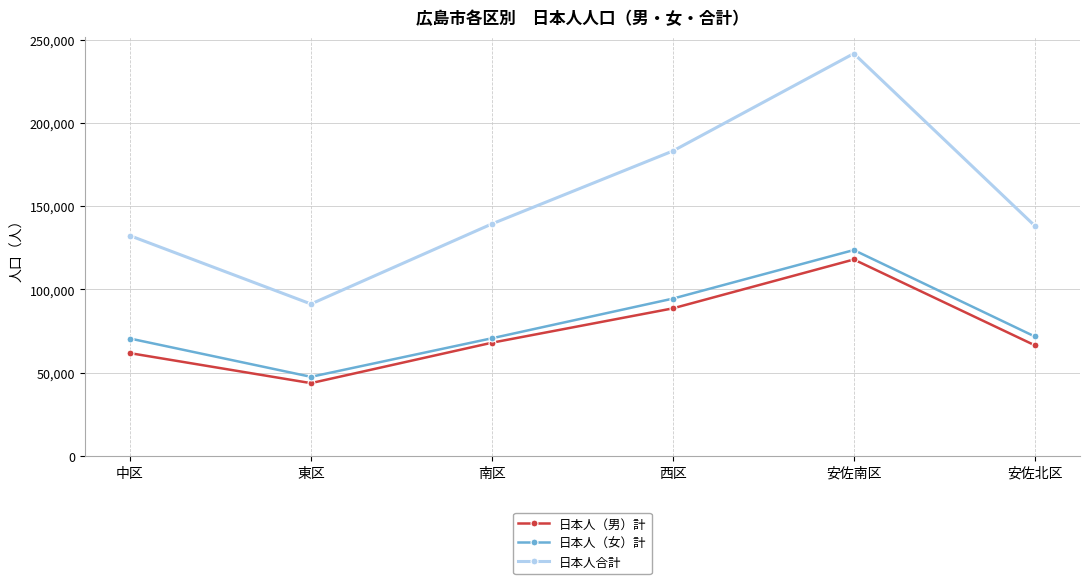

At which category does 日本人（女）計 reach its first local peak?

安佐南区